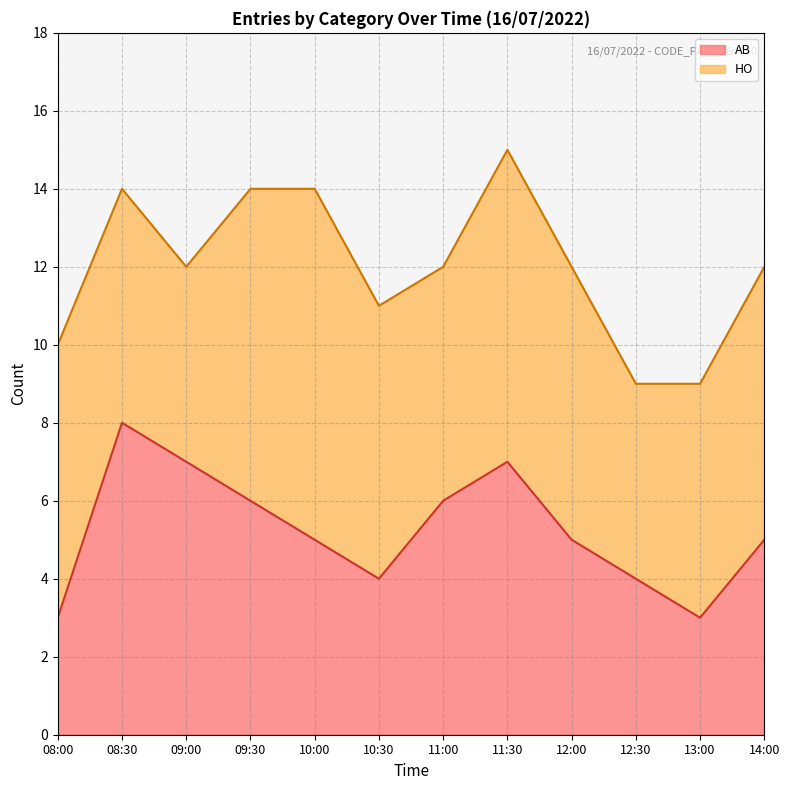

What is the change in value from 08:30 to 11:30?

-1